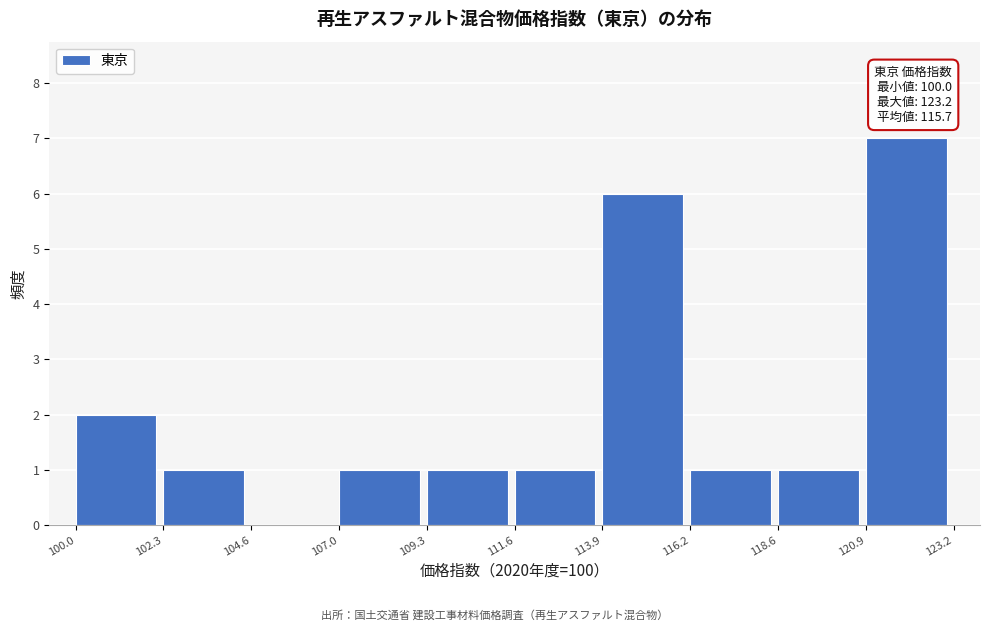

Which range on the x-axis has the tallest bar?

120.9 to 123.2